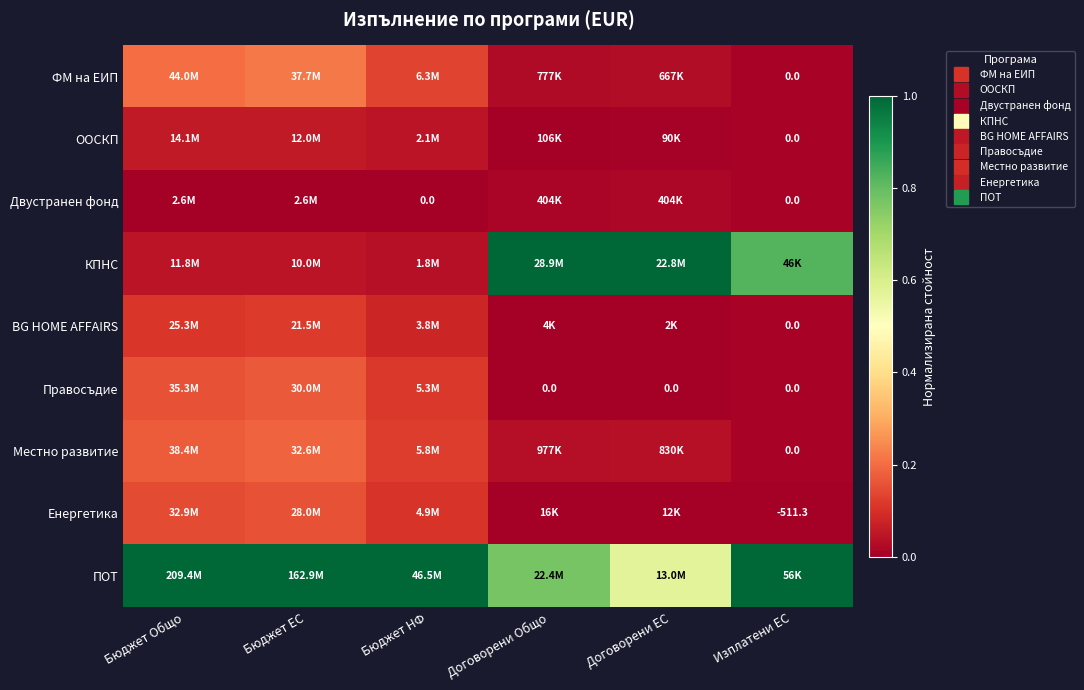

Rank the series at Бюджет ЕС from lowest to highest value.

Двустранен фонд, КПНС, ООСКП, BG HOME AFFAIRS, Енергетика, Правосъдие, Местно развитие, ФМ на ЕИП, ПОТ